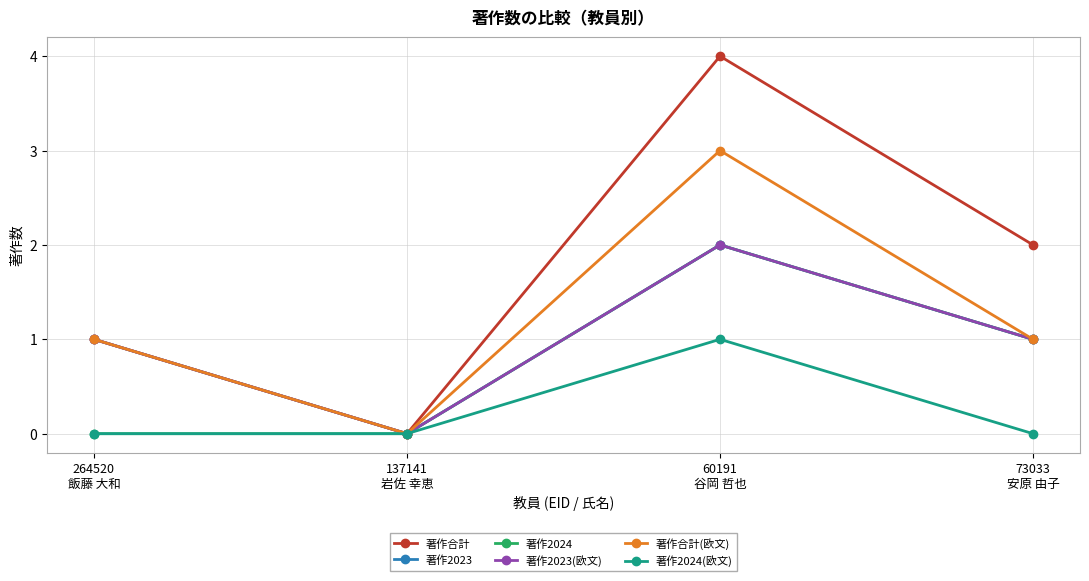

Is this an area chart (filled region under the line)?

No